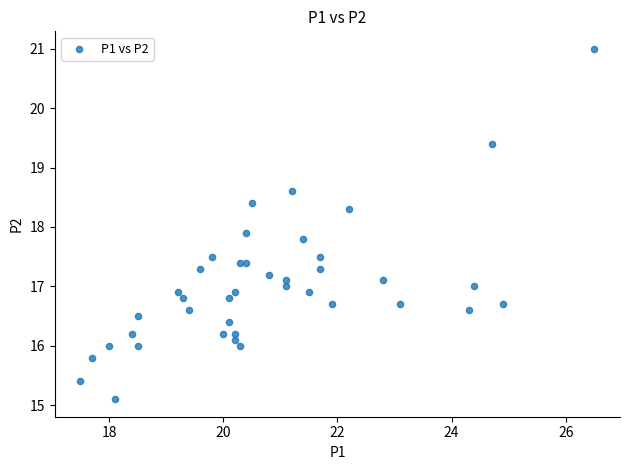

What Y value in the scatter plot is closest to 18?

17.9